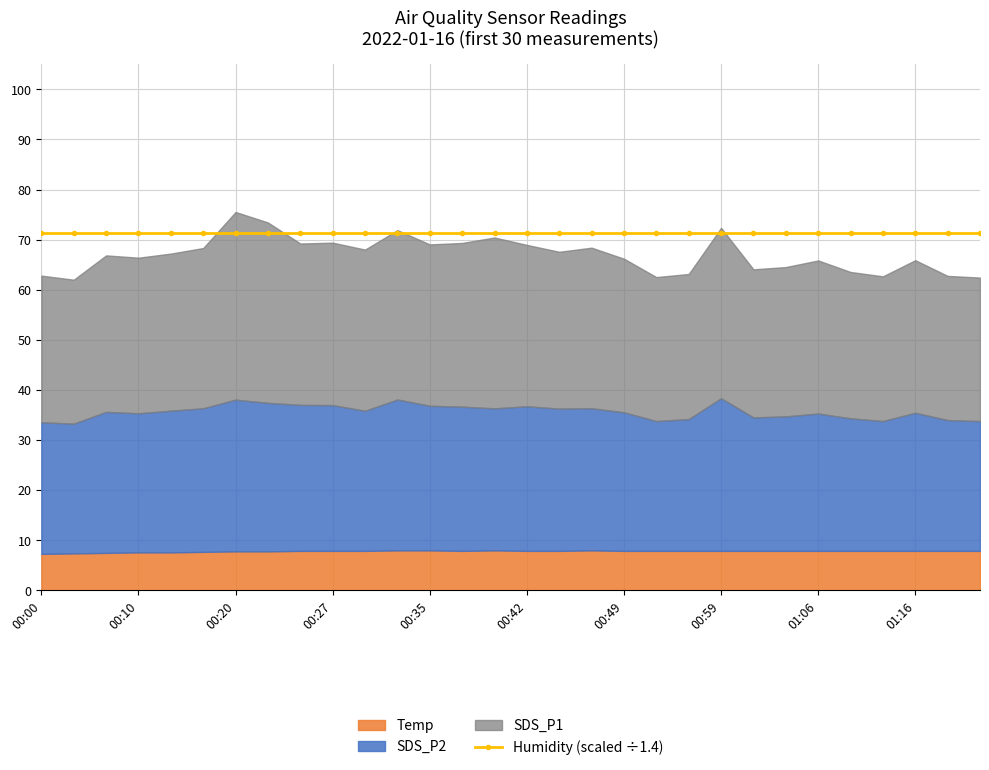

In SDS_P1, how many points are lower than both neighbors (excluding endpoints)?

9